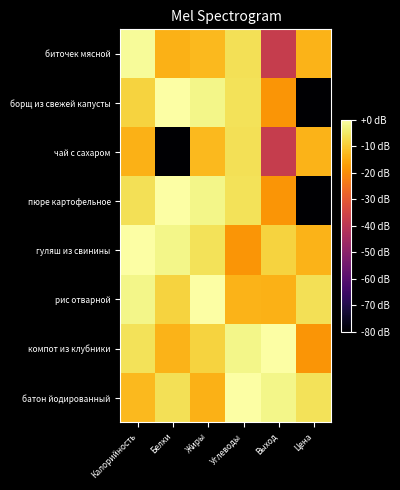

Between Выход and Калорийность, which is larger?

Калорийность